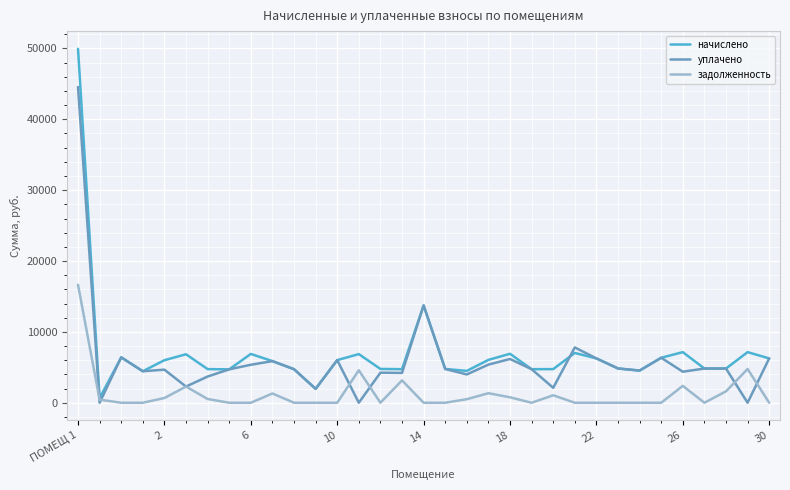

How many lines are shown in the chart?

3